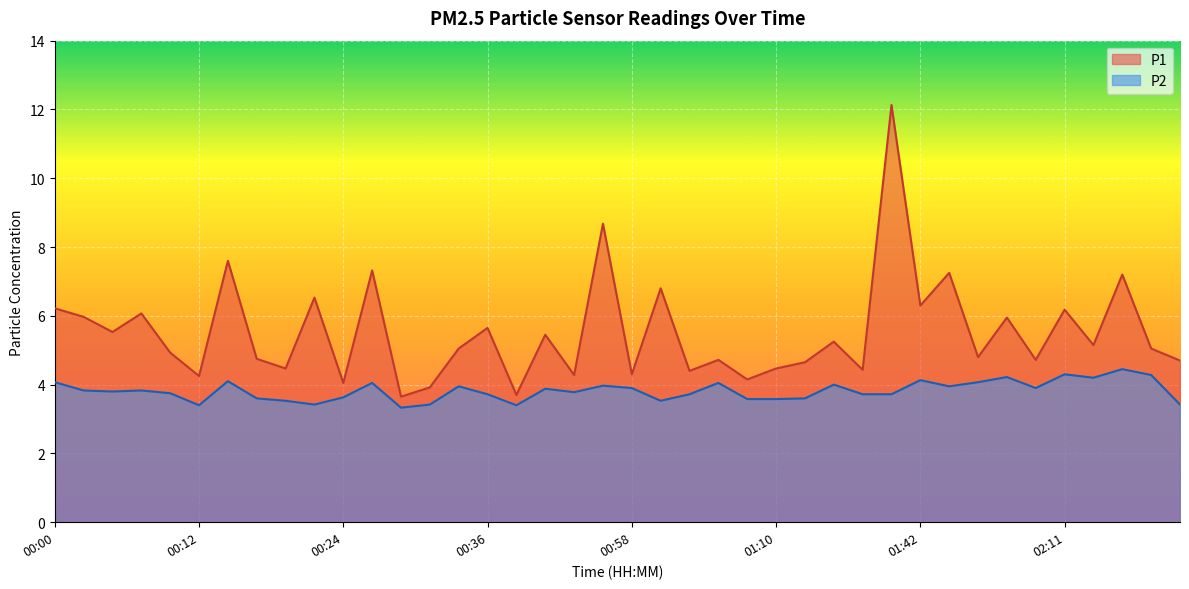

What is the value of the P2 point at the 3rd from the left?

3.8